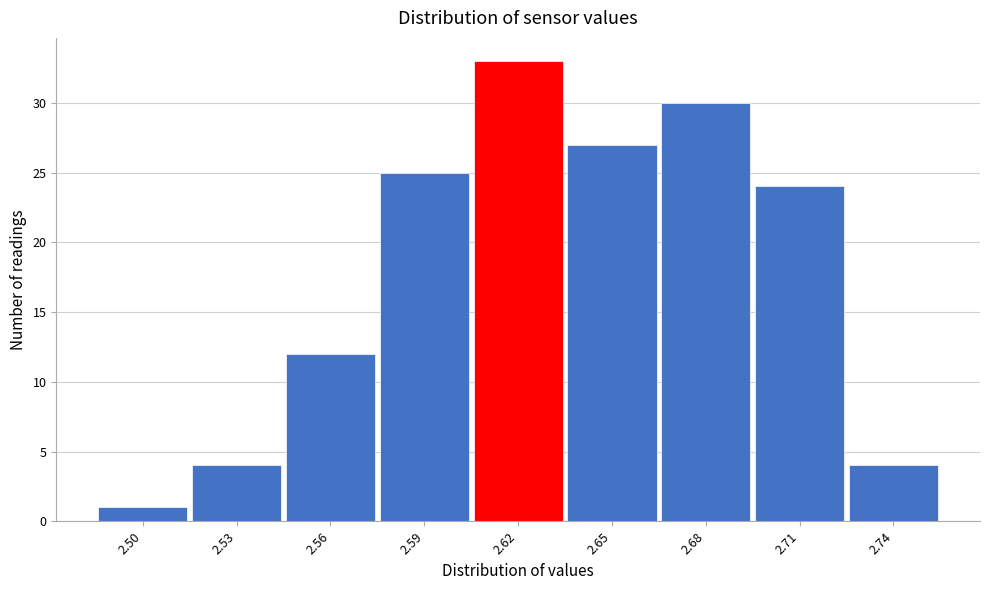

Reading left to right, extract all data points from this chart.

1	4	12	25	33	27	30	24	4